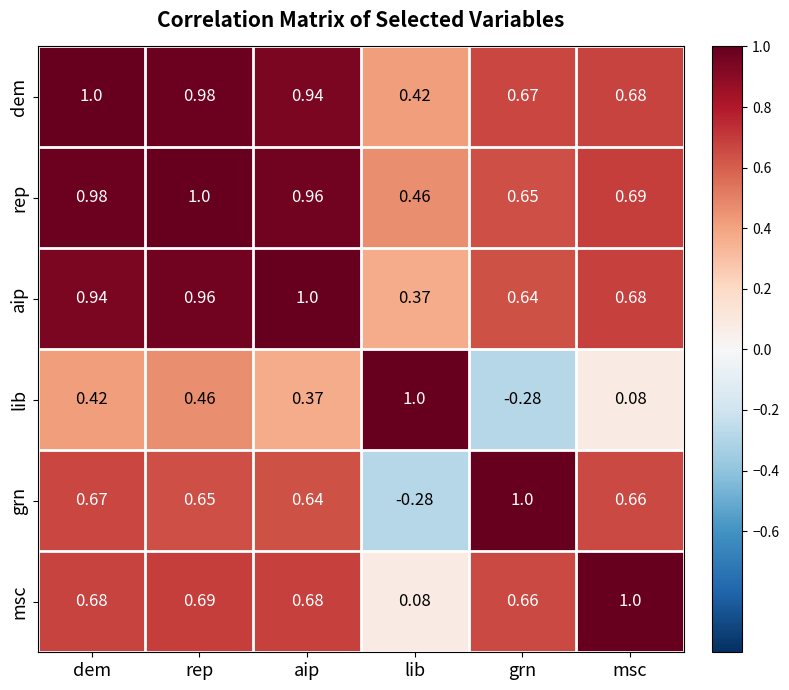

At dem, list the series in order from largest to smallest.

dem, rep, aip, msc, grn, lib